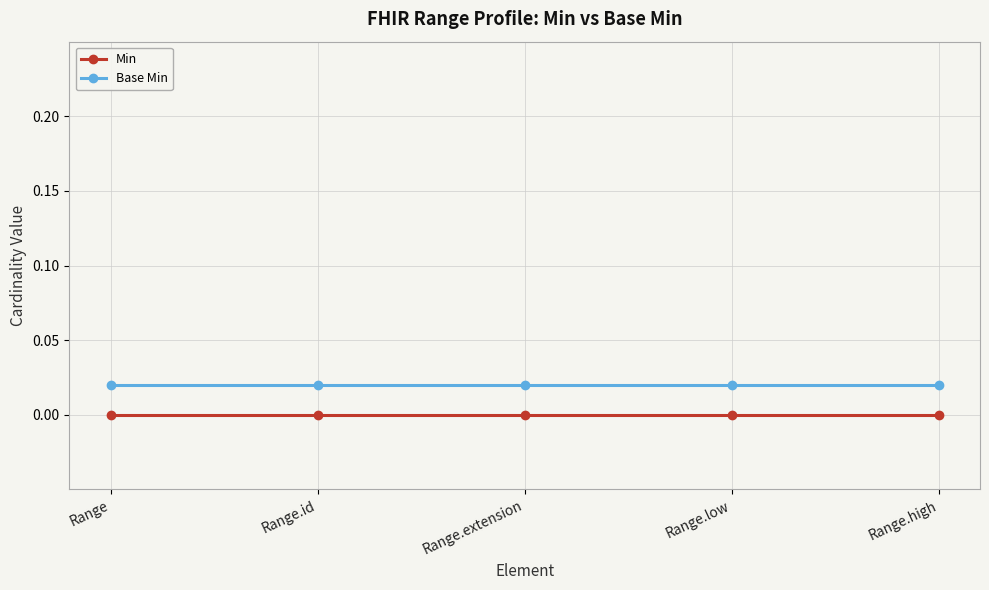

What is the label of the 5th point from the right?

Range